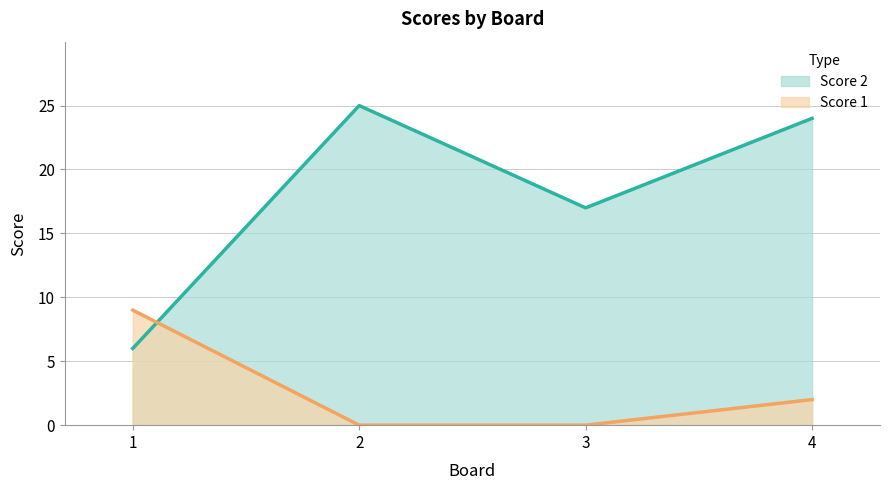

How many intersections are there between Score 1 and Score 2?

1